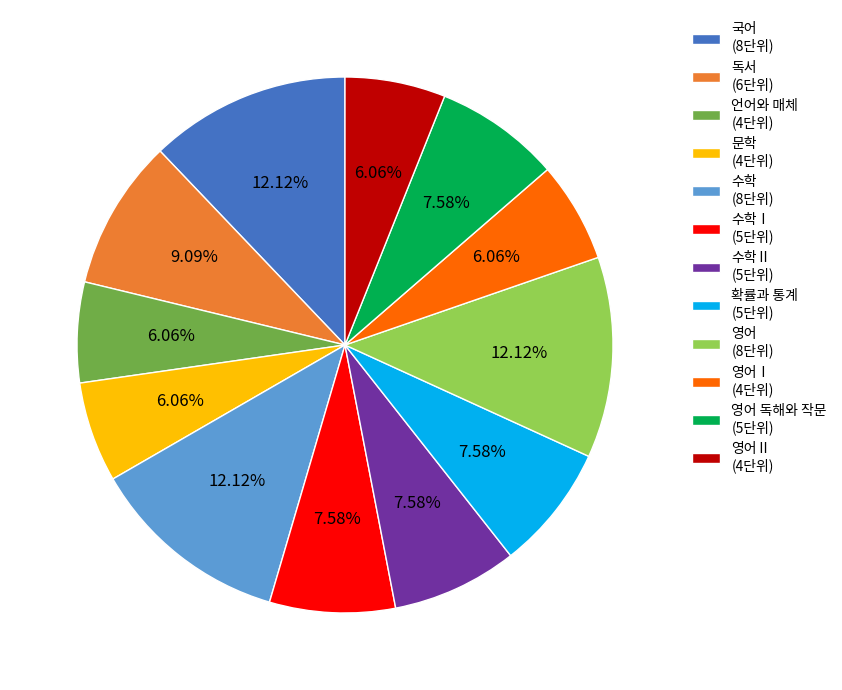

To the nearest percent, what is the difference between the largest and smallest slice percentages?

6%